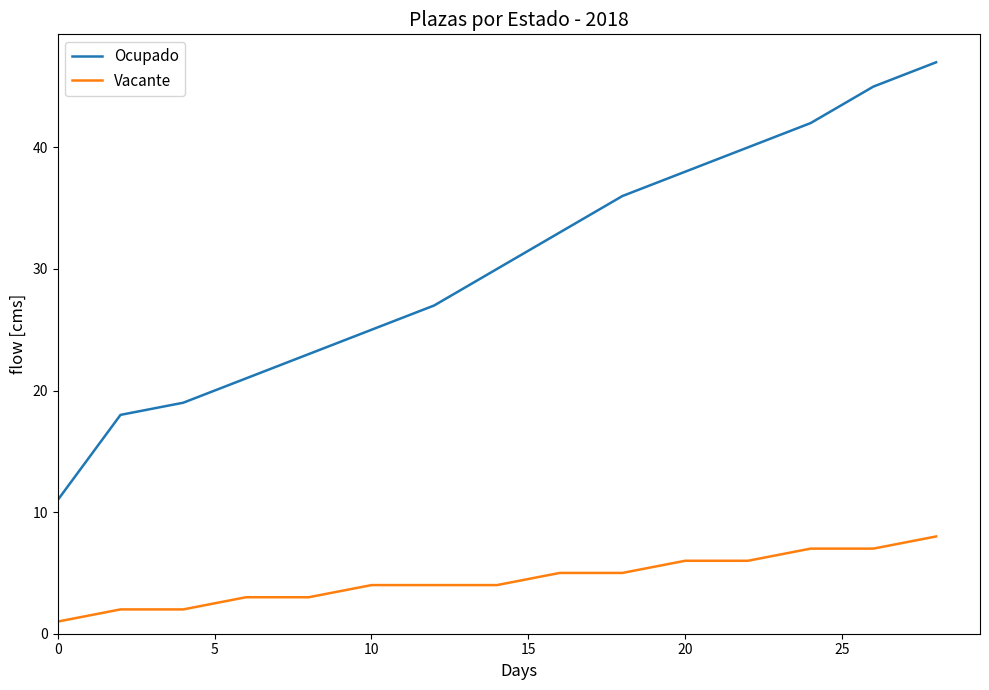

True or false: Ocupado and Vacante intersect in this chart.

False